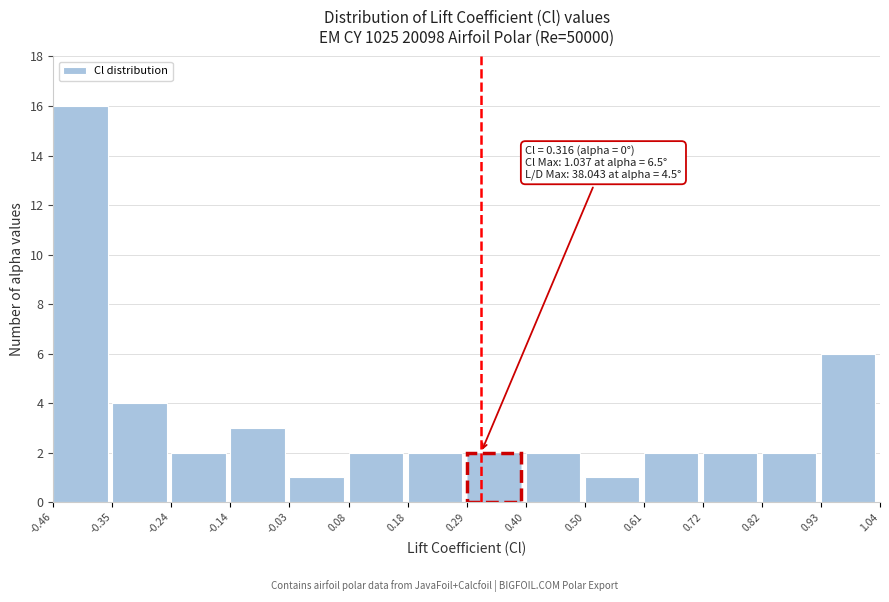

Over which range of the x-axis is the bar tallest?

-0.46 to -0.35